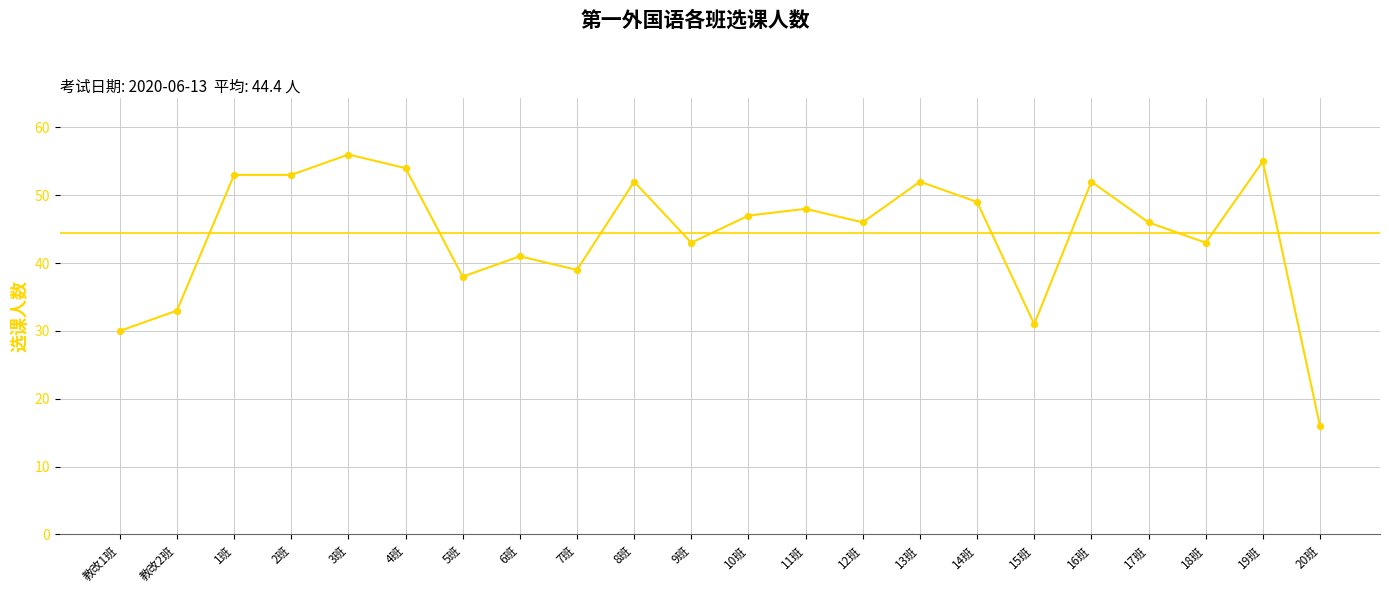

What is the change in value from 教改1班 to 5班?

+8